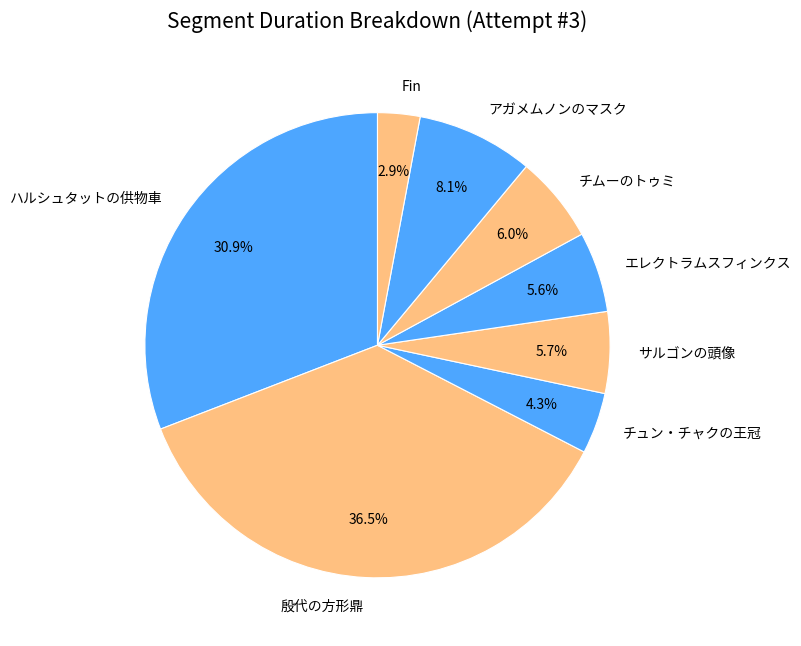

What is the largest slice in the pie chart?

殷代の方形鼎